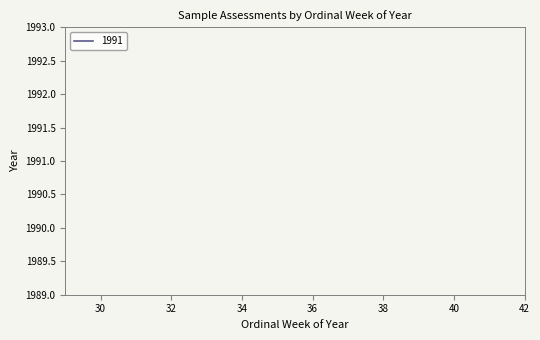

Does the chart have visible grid lines?

No